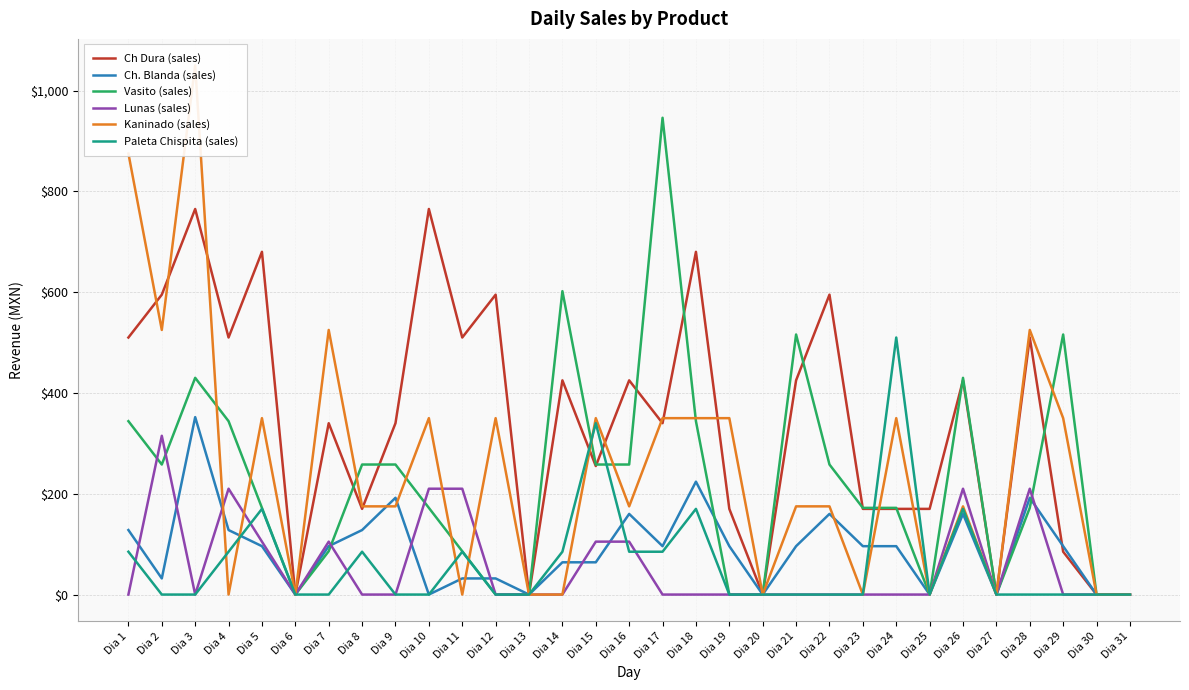

How many categories are shown in the chart?

31